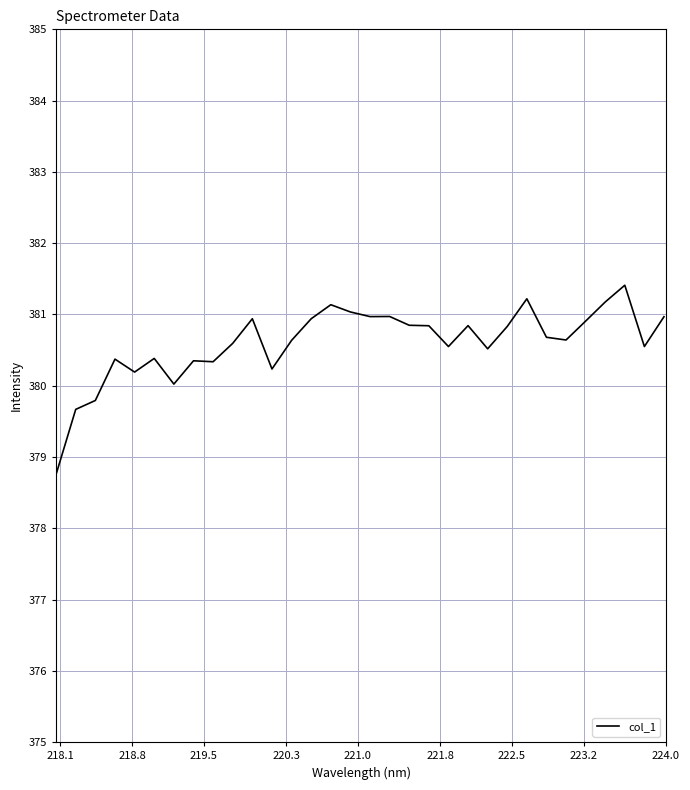

What is the maximum value shown in the chart?

381.4